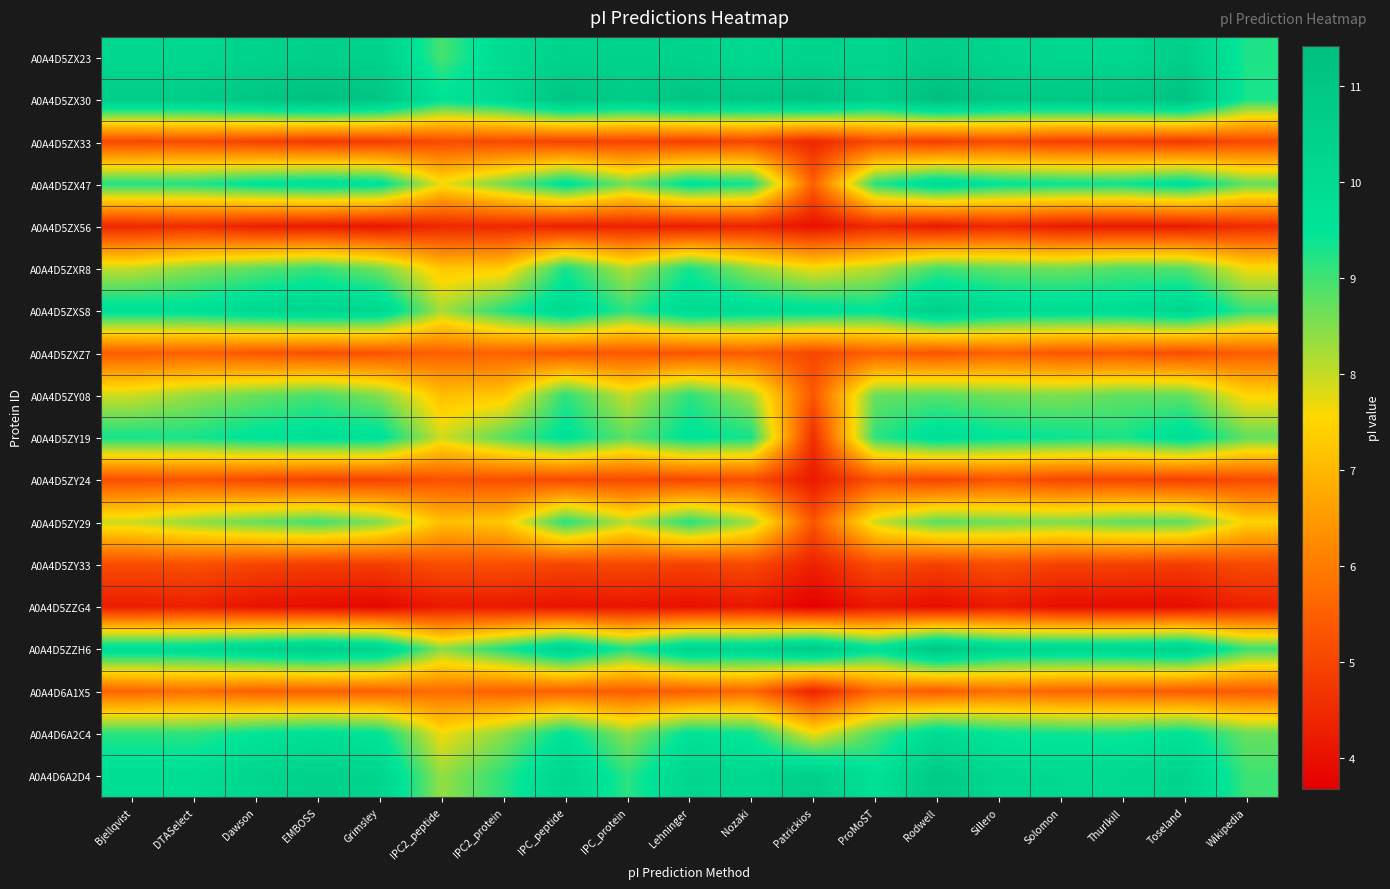

What is the difference between the highest and lowest values at ProMoST?

6.4